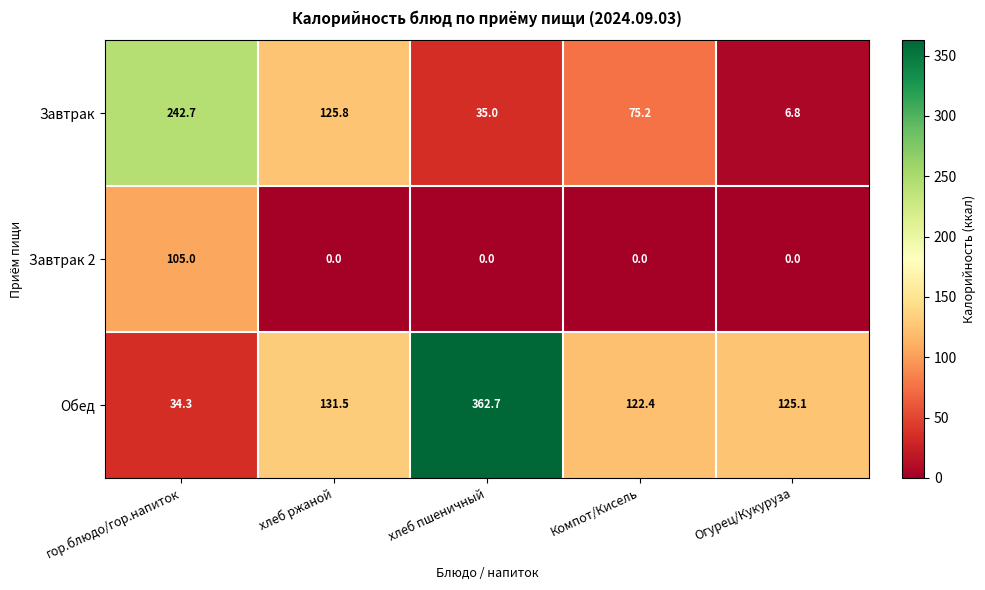

How many values in the Обед series exceed 125?

3